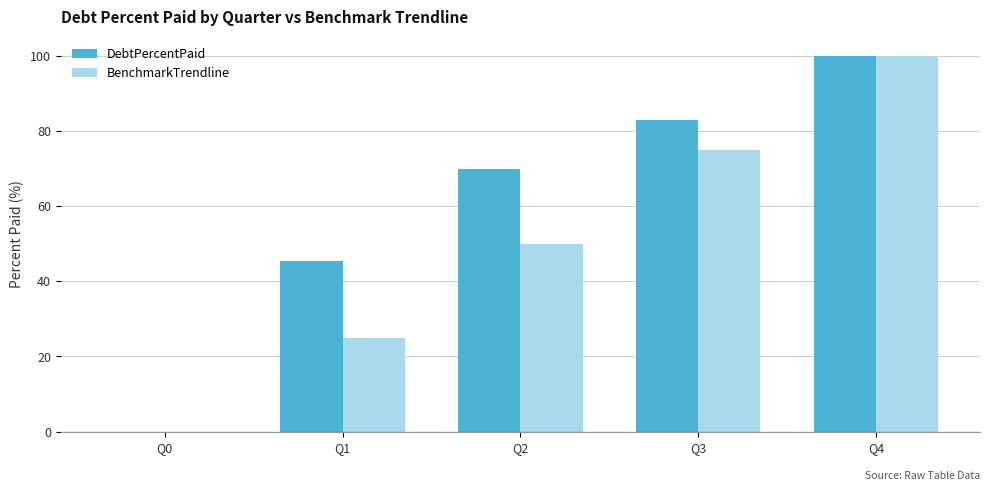

What is the sum of all BenchmarkTrendline values?

250.0